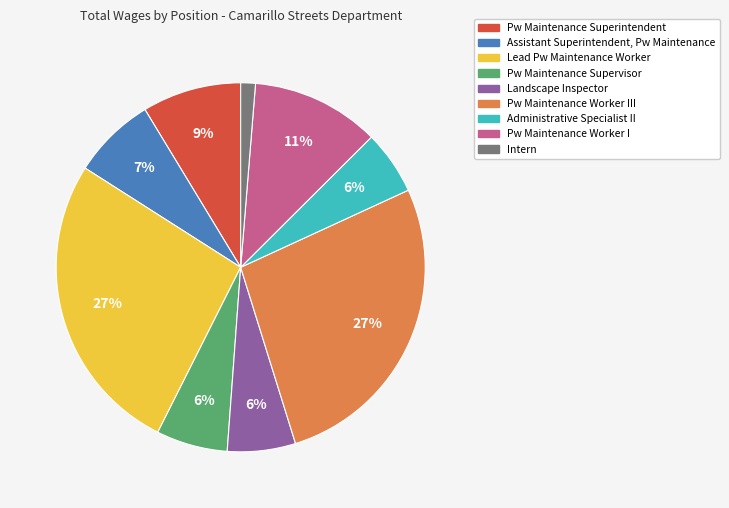

Is the sum of Pw Maintenance Supervisor and Pw Maintenance Worker III greater than half?

No